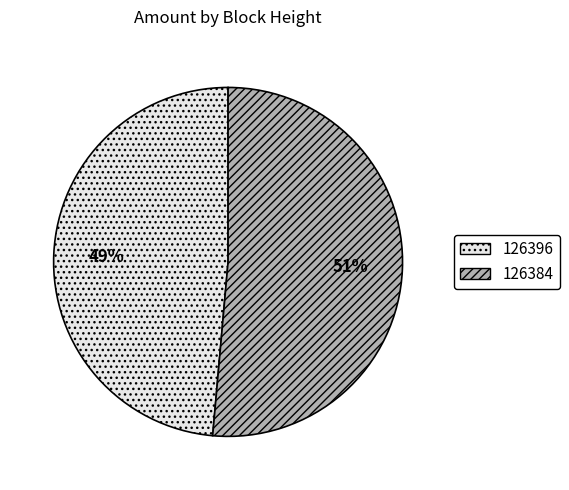

Rank the categories by value from highest to lowest.

126384, 126396